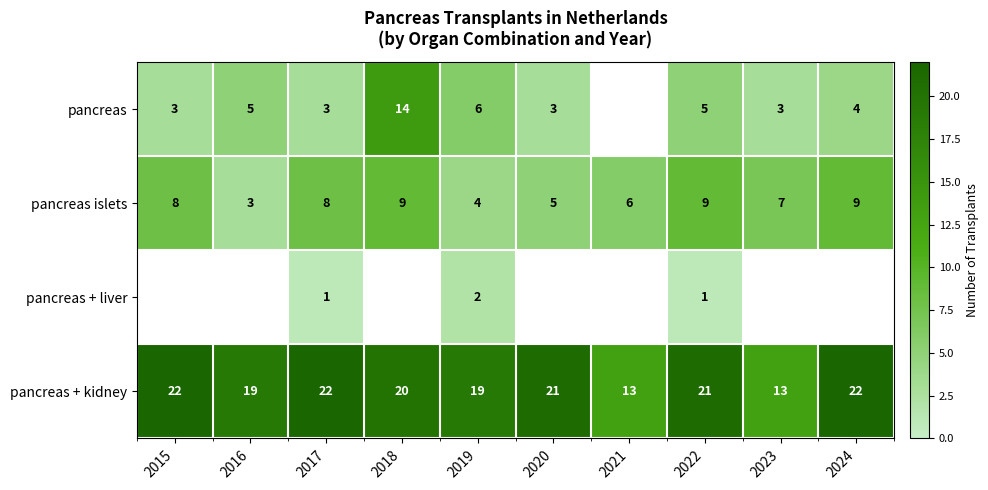

What is the minimum value for pancreas + kidney?

13